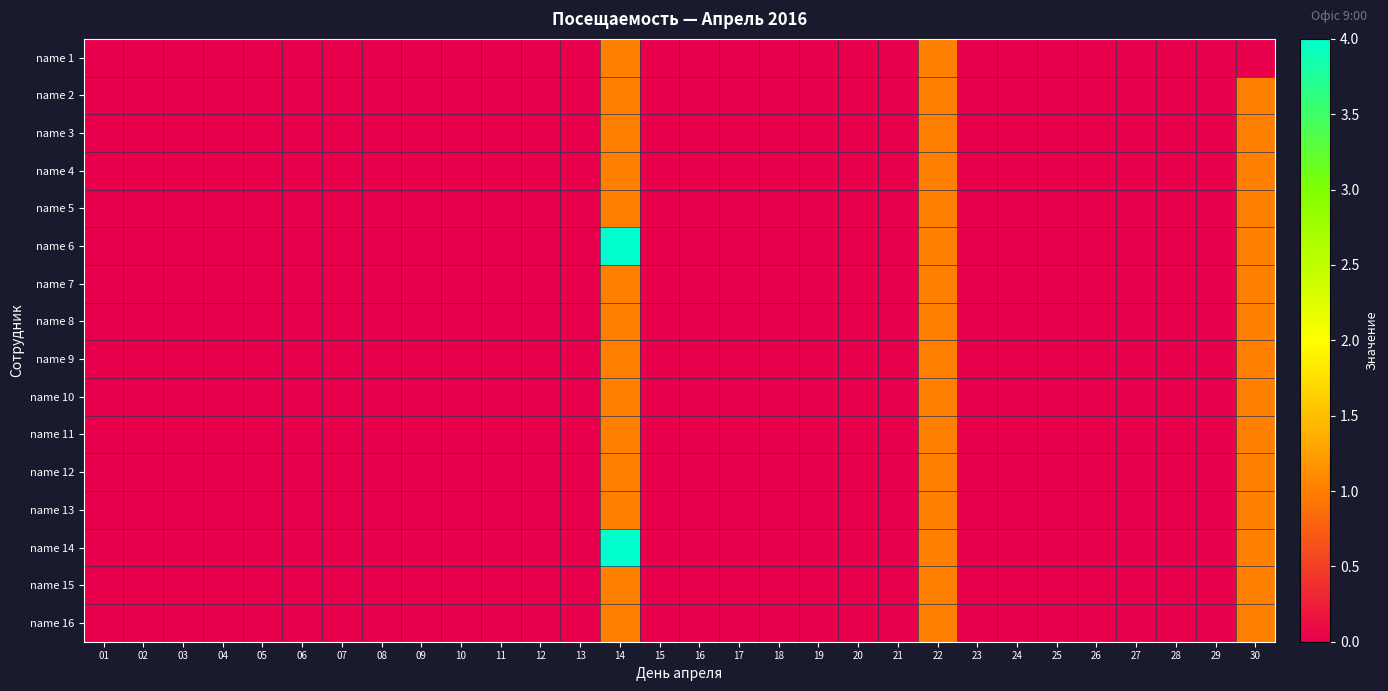

Reading left to right, what are all the values shown in this chart?

name 1: 01=0	02=0	03=0	04=0	05=0	06=0	07=0	08=0	09=0	10=0	11=0	12=0	13=0	14=1	15=0	16=0	17=0	18=0	19=0	20=0	21=0	22=1	23=0	24=0	25=0	26=0	27=0	28=0	29=0	30=0
name 2: 01=0	02=0	03=0	04=0	05=0	06=0	07=0	08=0	09=0	10=0	11=0	12=0	13=0	14=1	15=0	16=0	17=0	18=0	19=0	20=0	21=0	22=1	23=0	24=0	25=0	26=0	27=0	28=0	29=0	30=1
name 3: 01=0	02=0	03=0	04=0	05=0	06=0	07=0	08=0	09=0	10=0	11=0	12=0	13=0	14=1	15=0	16=0	17=0	18=0	19=0	20=0	21=0	22=1	23=0	24=0	25=0	26=0	27=0	28=0	29=0	30=1
name 4: 01=0	02=0	03=0	04=0	05=0	06=0	07=0	08=0	09=0	10=0	11=0	12=0	13=0	14=1	15=0	16=0	17=0	18=0	19=0	20=0	21=0	22=1	23=0	24=0	25=0	26=0	27=0	28=0	29=0	30=1
name 5: 01=0	02=0	03=0	04=0	05=0	06=0	07=0	08=0	09=0	10=0	11=0	12=0	13=0	14=1	15=0	16=0	17=0	18=0	19=0	20=0	21=0	22=1	23=0	24=0	25=0	26=0	27=0	28=0	29=0	30=1
name 6: 01=0	02=0	03=0	04=0	05=0	06=0	07=0	08=0	09=0	10=0	11=0	12=0	13=0	14=4	15=0	16=0	17=0	18=0	19=0	20=0	21=0	22=1	23=0	24=0	25=0	26=0	27=0	28=0	29=0	30=1
name 7: 01=0	02=0	03=0	04=0	05=0	06=0	07=0	08=0	09=0	10=0	11=0	12=0	13=0	14=1	15=0	16=0	17=0	18=0	19=0	20=0	21=0	22=1	23=0	24=0	25=0	26=0	27=0	28=0	29=0	30=1
name 8: 01=0	02=0	03=0	04=0	05=0	06=0	07=0	08=0	09=0	10=0	11=0	12=0	13=0	14=1	15=0	16=0	17=0	18=0	19=0	20=0	21=0	22=1	23=0	24=0	25=0	26=0	27=0	28=0	29=0	30=1
name 9: 01=0	02=0	03=0	04=0	05=0	06=0	07=0	08=0	09=0	10=0	11=0	12=0	13=0	14=1	15=0	16=0	17=0	18=0	19=0	20=0	21=0	22=1	23=0	24=0	25=0	26=0	27=0	28=0	29=0	30=1
name 10: 01=0	02=0	03=0	04=0	05=0	06=0	07=0	08=0	09=0	10=0	11=0	12=0	13=0	14=1	15=0	16=0	17=0	18=0	19=0	20=0	21=0	22=1	23=0	24=0	25=0	26=0	27=0	28=0	29=0	30=1
name 11: 01=0	02=0	03=0	04=0	05=0	06=0	07=0	08=0	09=0	10=0	11=0	12=0	13=0	14=1	15=0	16=0	17=0	18=0	19=0	20=0	21=0	22=1	23=0	24=0	25=0	26=0	27=0	28=0	29=0	30=1
name 12: 01=0	02=0	03=0	04=0	05=0	06=0	07=0	08=0	09=0	10=0	11=0	12=0	13=0	14=1	15=0	16=0	17=0	18=0	19=0	20=0	21=0	22=1	23=0	24=0	25=0	26=0	27=0	28=0	29=0	30=1
name 13: 01=0	02=0	03=0	04=0	05=0	06=0	07=0	08=0	09=0	10=0	11=0	12=0	13=0	14=1	15=0	16=0	17=0	18=0	19=0	20=0	21=0	22=1	23=0	24=0	25=0	26=0	27=0	28=0	29=0	30=1
name 14: 01=0	02=0	03=0	04=0	05=0	06=0	07=0	08=0	09=0	10=0	11=0	12=0	13=0	14=4	15=0	16=0	17=0	18=0	19=0	20=0	21=0	22=1	23=0	24=0	25=0	26=0	27=0	28=0	29=0	30=1
name 15: 01=0	02=0	03=0	04=0	05=0	06=0	07=0	08=0	09=0	10=0	11=0	12=0	13=0	14=1	15=0	16=0	17=0	18=0	19=0	20=0	21=0	22=1	23=0	24=0	25=0	26=0	27=0	28=0	29=0	30=1
name 16: 01=0	02=0	03=0	04=0	05=0	06=0	07=0	08=0	09=0	10=0	11=0	12=0	13=0	14=1	15=0	16=0	17=0	18=0	19=0	20=0	21=0	22=1	23=0	24=0	25=0	26=0	27=0	28=0	29=0	30=1